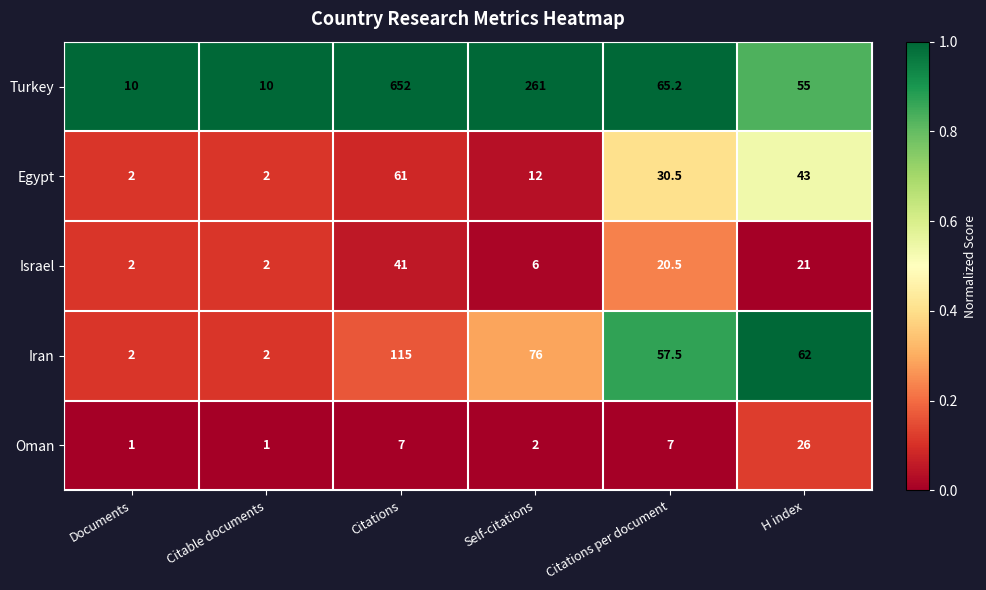

The Israel series shows 26.9 at Citations per document. True or false?

False